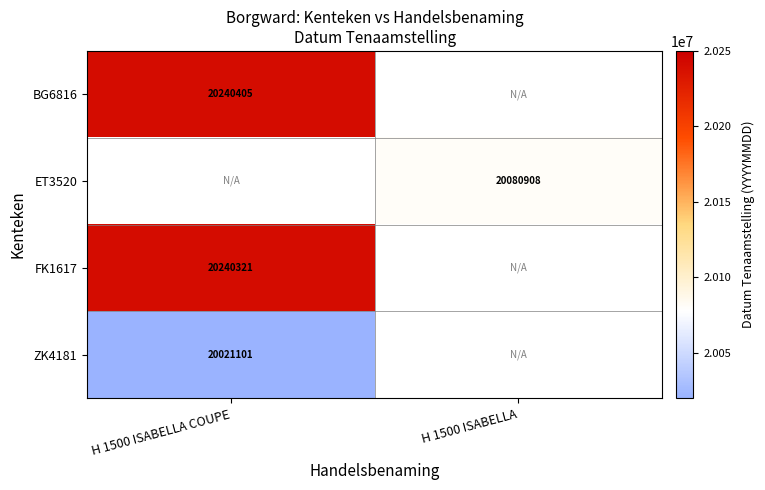

The value of BG6816 at H 1500 ISABELLA COUPE is 20240405. True or false?

True